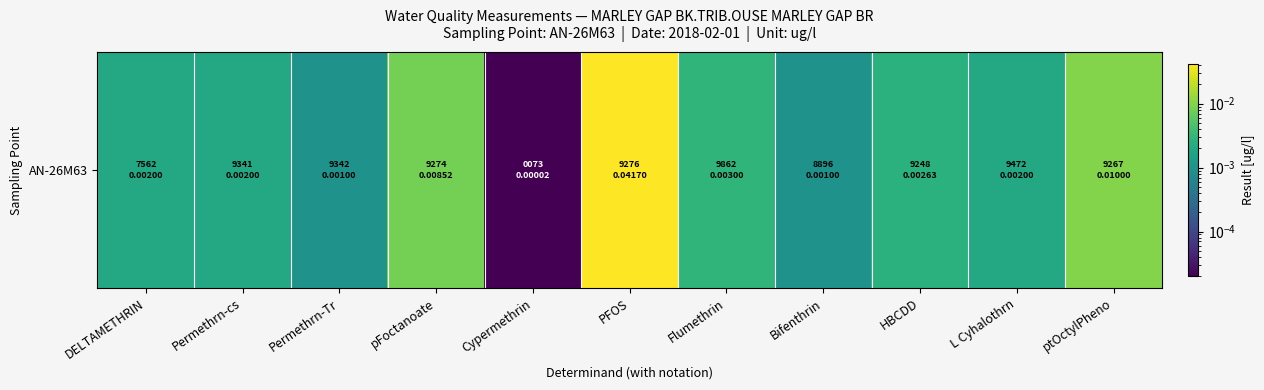

At which category does the chart reach its minimum across all series?

Cypermethrin